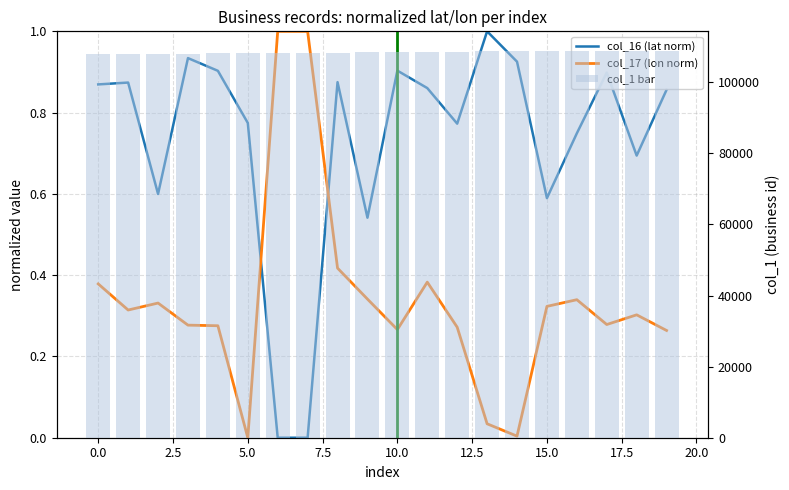

How many groups of bars are there?

20